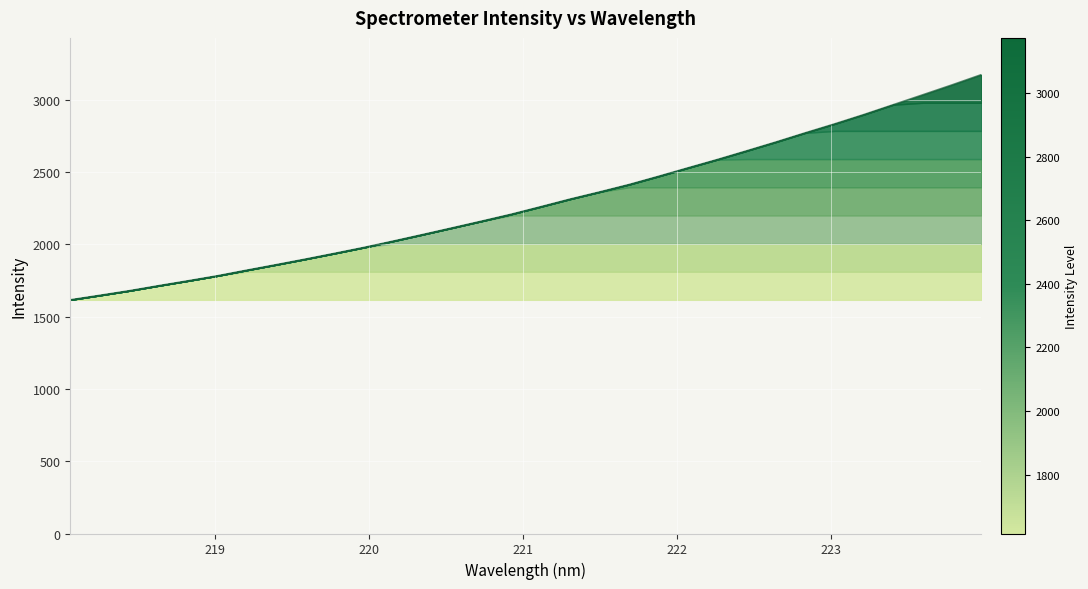

What is the difference between the maximum and minimum values?

1557.2